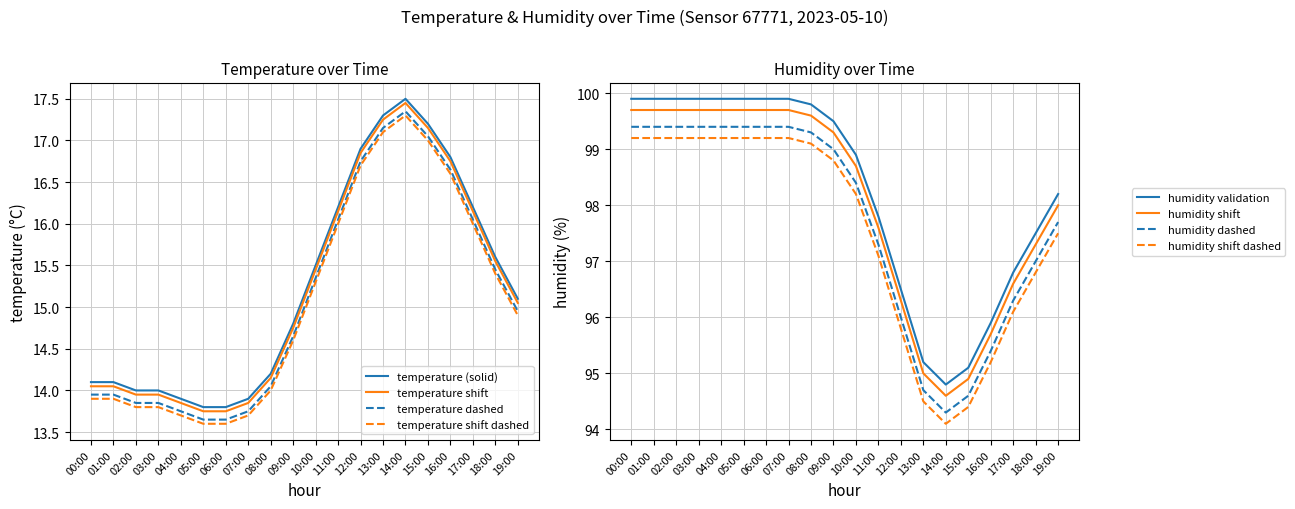

The temperature (solid) series shows 14.8 at 09:00. True or false?

True